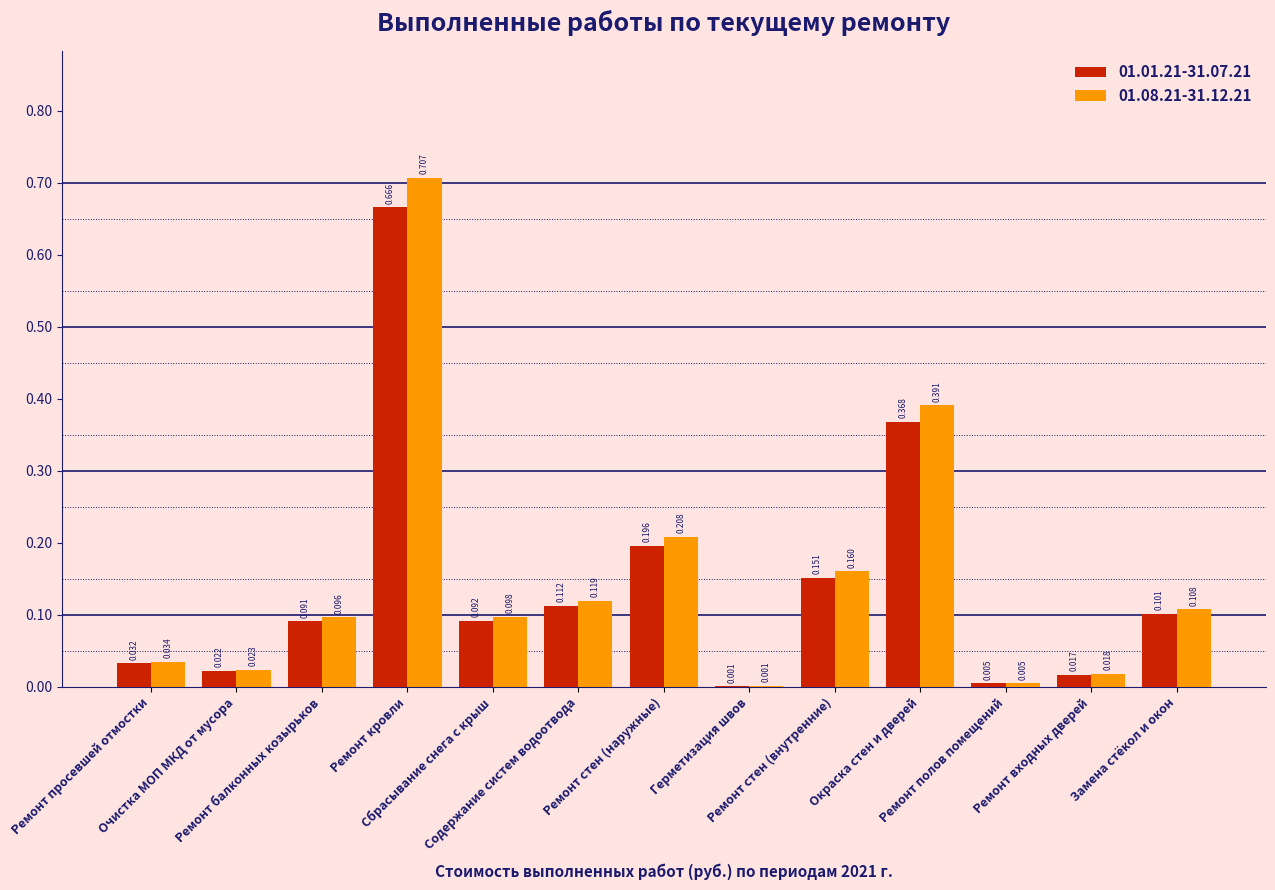

List the series in order of their overall mean, highest first.

01.08.21-31.12.21, 01.01.21-31.07.21